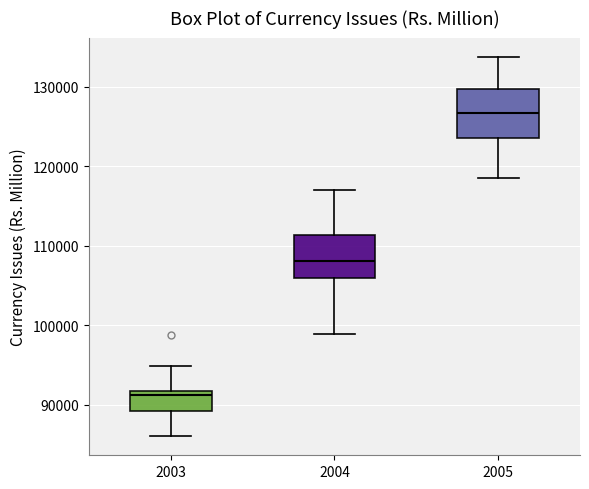

Which box's median line is the lowest?

2003